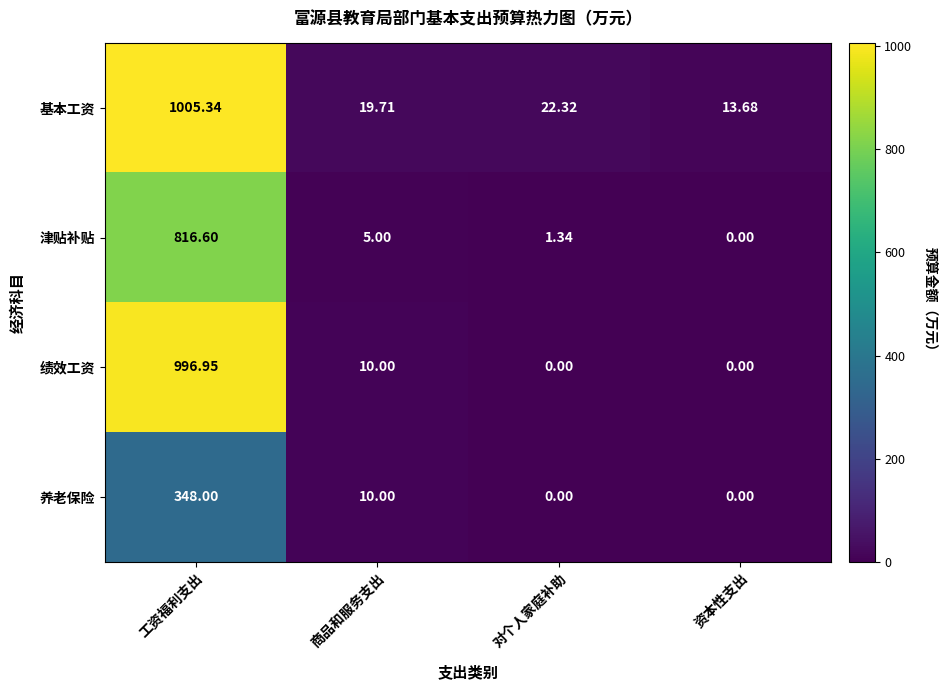

At which category is the sum across all series the highest?

工资福利支出